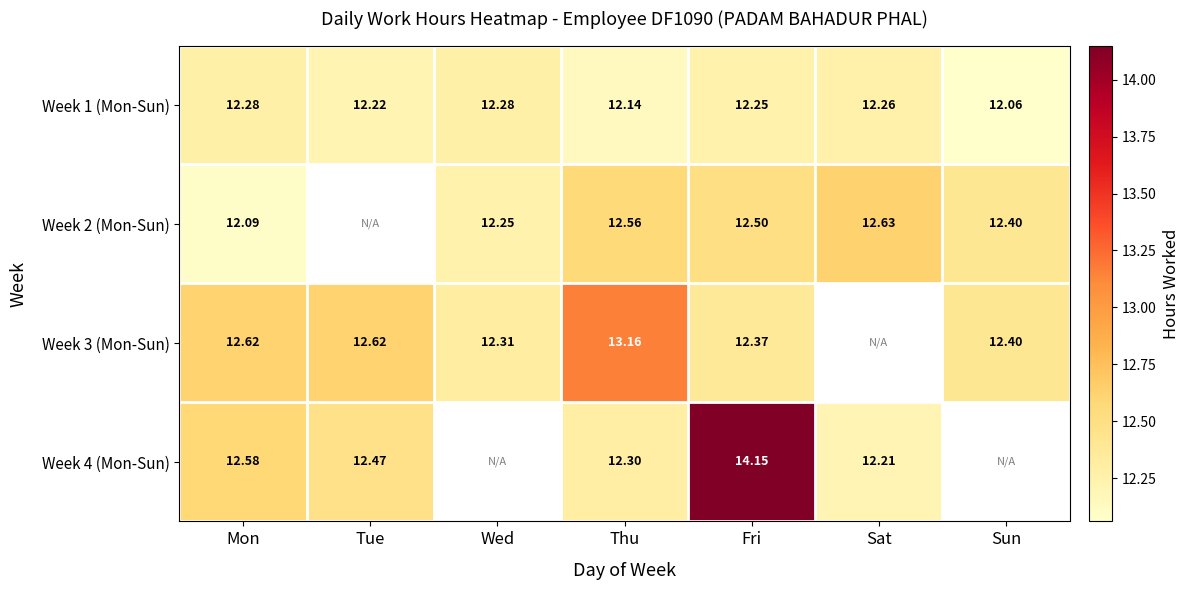

Is it true that Week 2 (Mon-Sun) equals 12.5 at Fri?

True